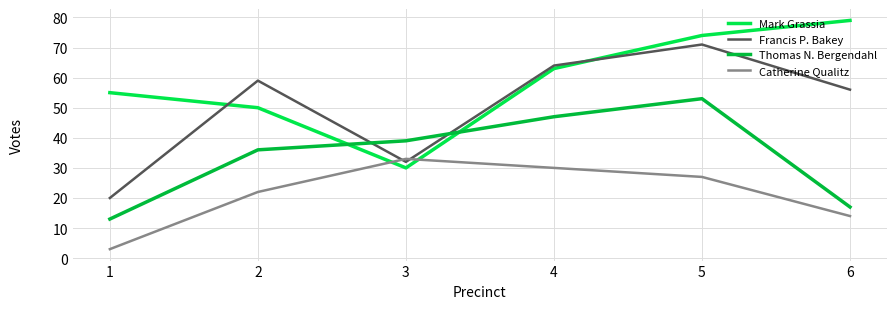

Where is the first local maximum for Thomas N. Bergendahl?

5